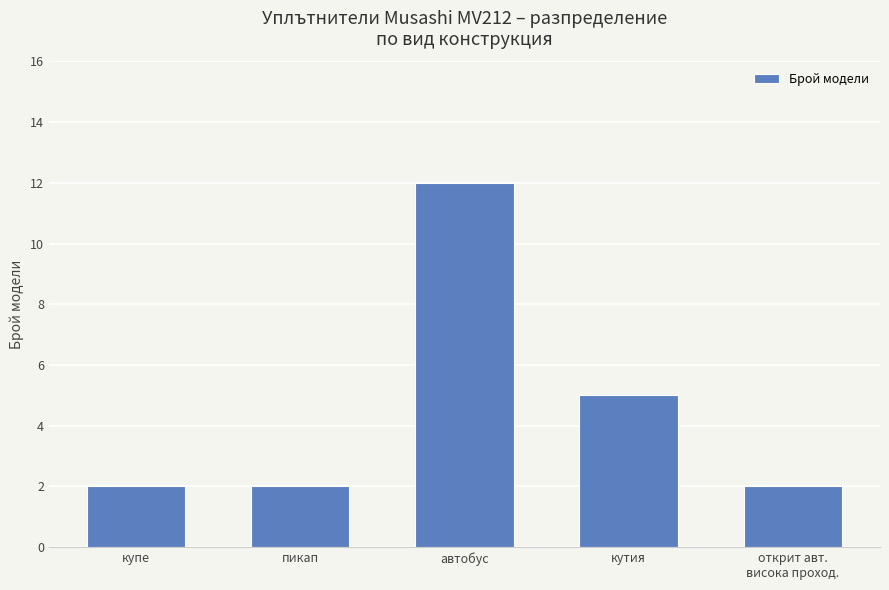

What is the average value?

5